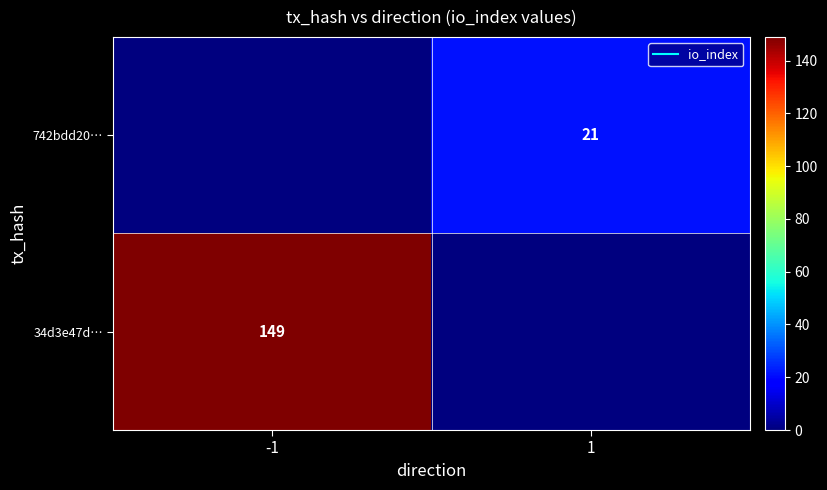

The 742bdd20… series shows 0 at -1. True or false?

True